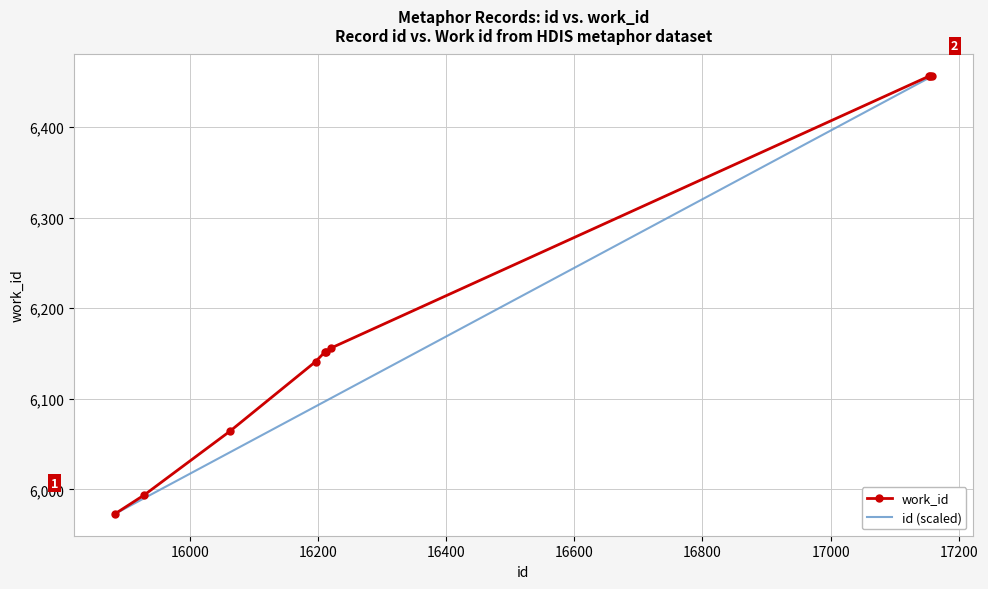

Rank the series by their average value, from lowest to highest.

id (scaled), work_id